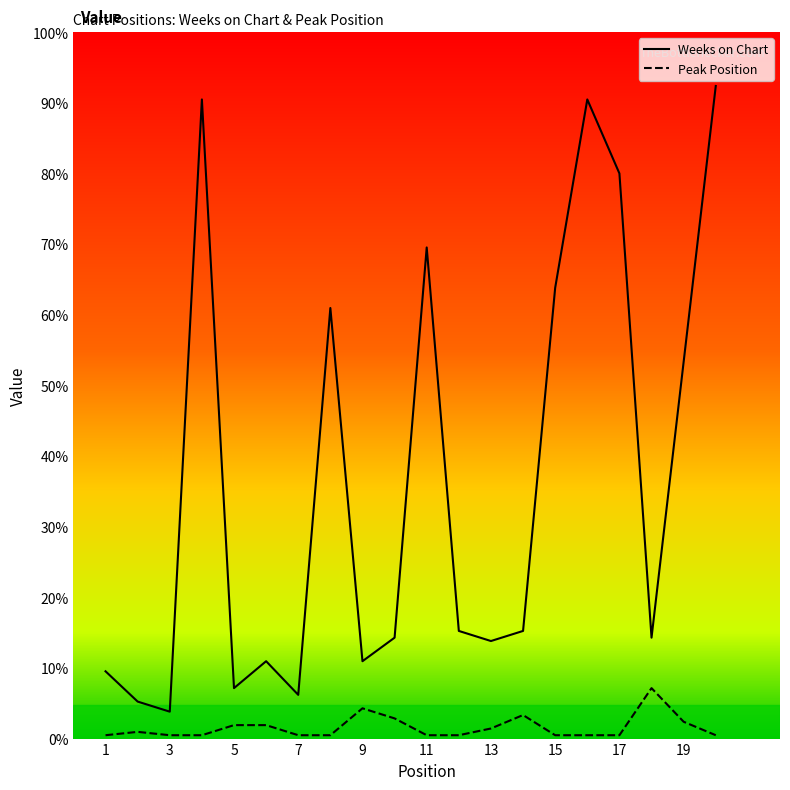

In Weeks on Chart, how many points are higher than both neighbors (excluding endpoints)?

5